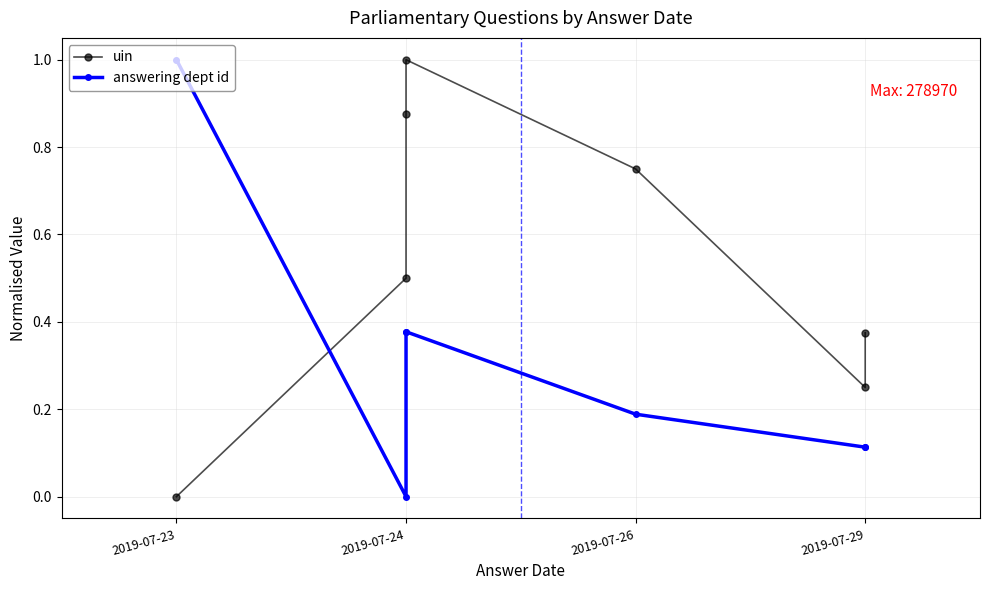

How many intersections are there between uin and answering dept id?

1